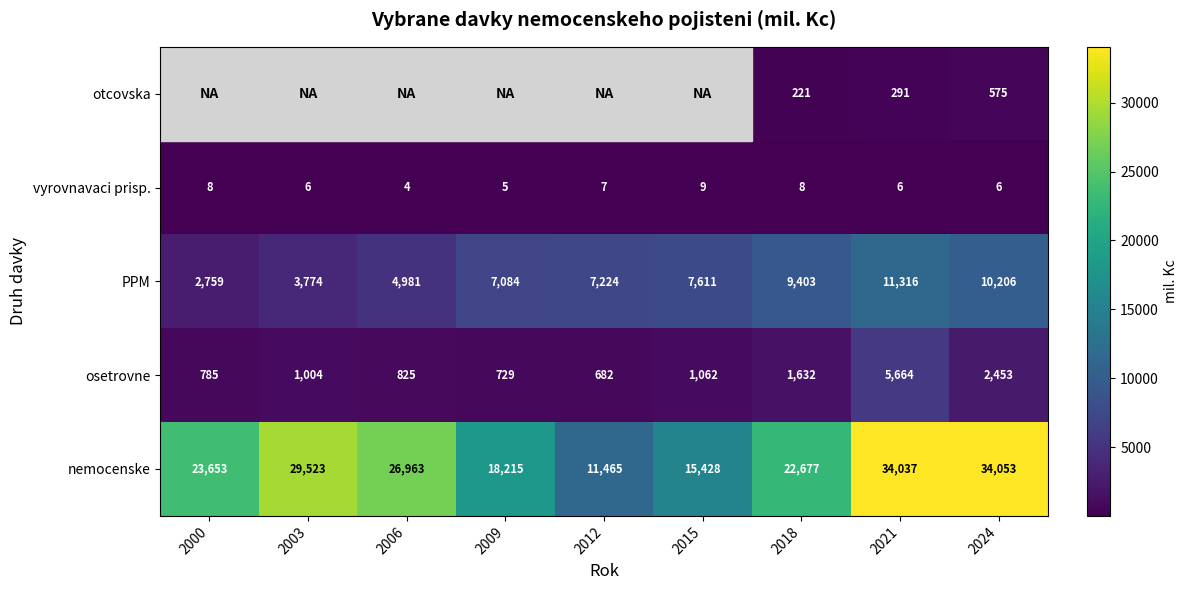

Is it true that nemocenske equals 4241 at 2009?

False